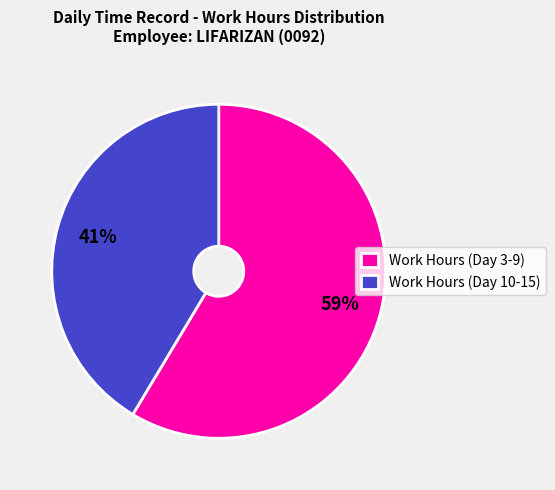

Is there a majority slice in this chart?

Yes